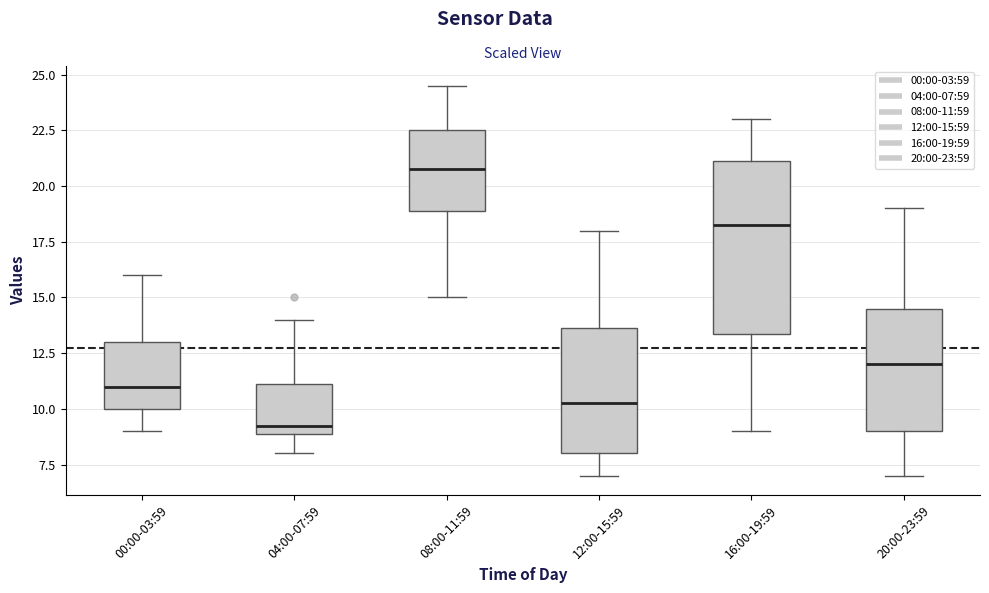

Reading left to right, transcribe this box plot: for each box, give where its median line is, the range the box spans, and where its two whiskers end, as read against the y-axis. The values are not printed on the chart, so give them approximately, as read against the axis.

00:00-03:59: median 11.0, box 10.0 to 13.0, whiskers 9.0 to 16.0
04:00-07:59: median 9.5, box 9.0 to 11.0, whiskers 8.0 to 14.0
08:00-11:59: median 21.0, box 19.0 to 22.5, whiskers 15.0 to 24.5
12:00-15:59: median 10.5, box 8.0 to 13.5, whiskers 7.0 to 18.0
16:00-19:59: median 18.5, box 13.5 to 21.0, whiskers 9.0 to 23.0
20:00-23:59: median 12.0, box 9.0 to 14.5, whiskers 7.0 to 19.0